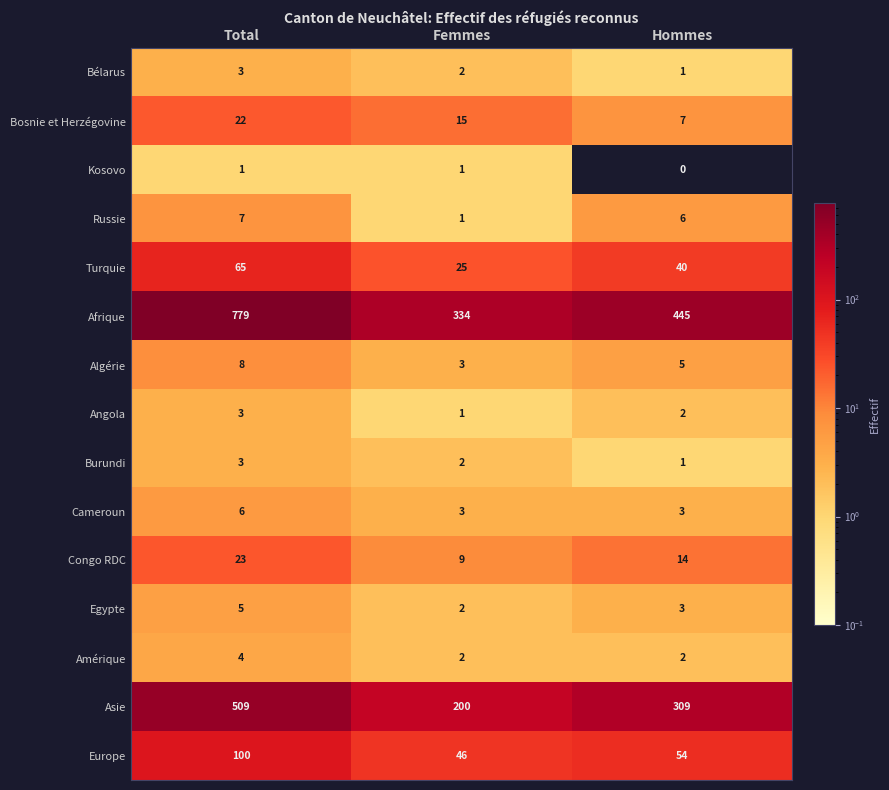

What is the difference between the highest and lowest values at Hommes?

445